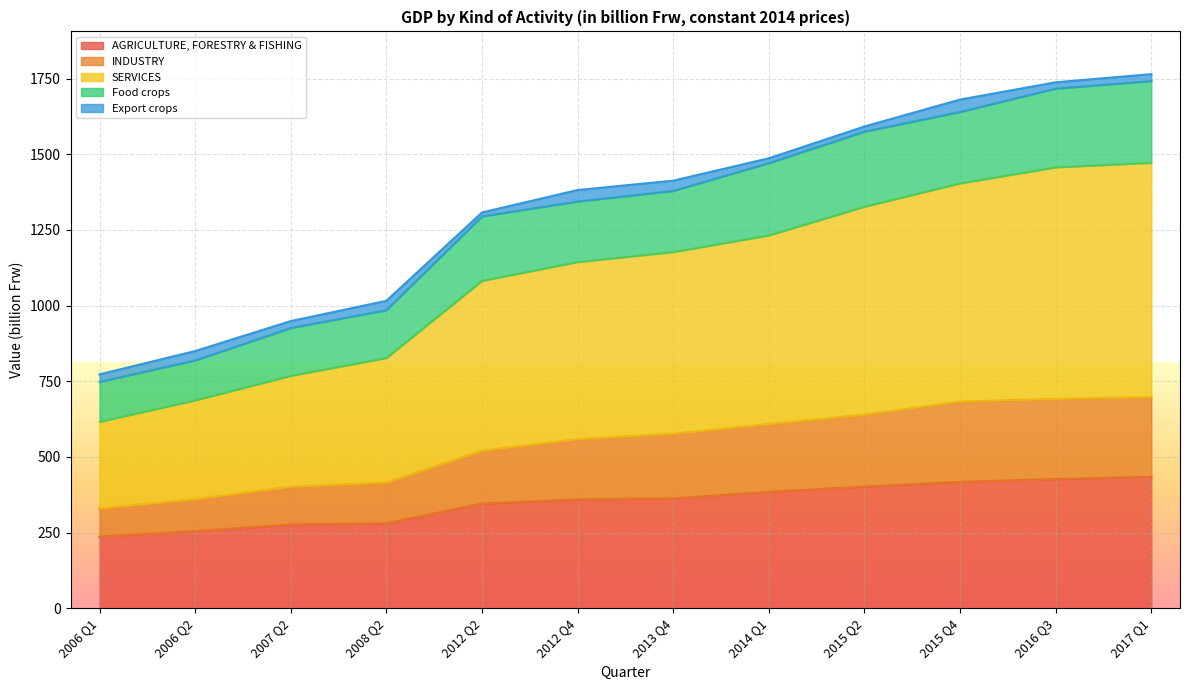

What is the lowest value of the AGRICULTURE, FORESTRY & FISHING series?

237